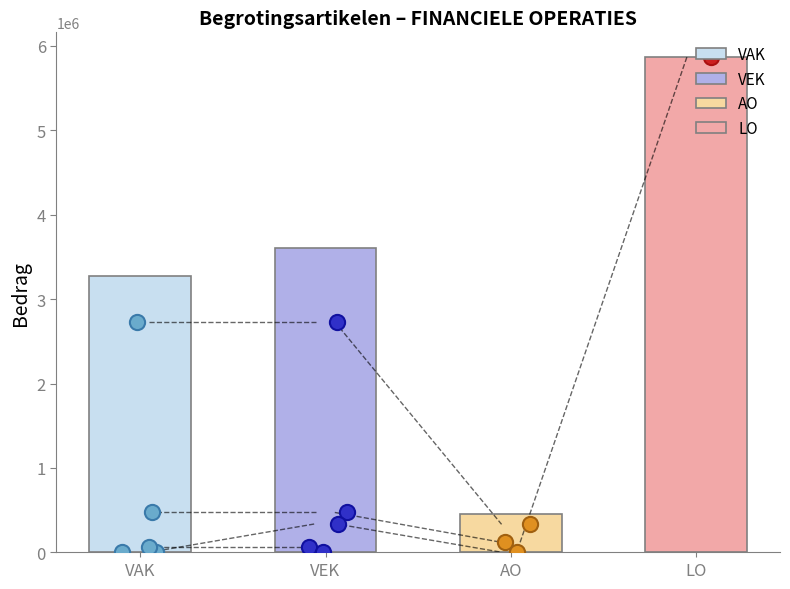

Which series contains the lowest Y value?

VAK